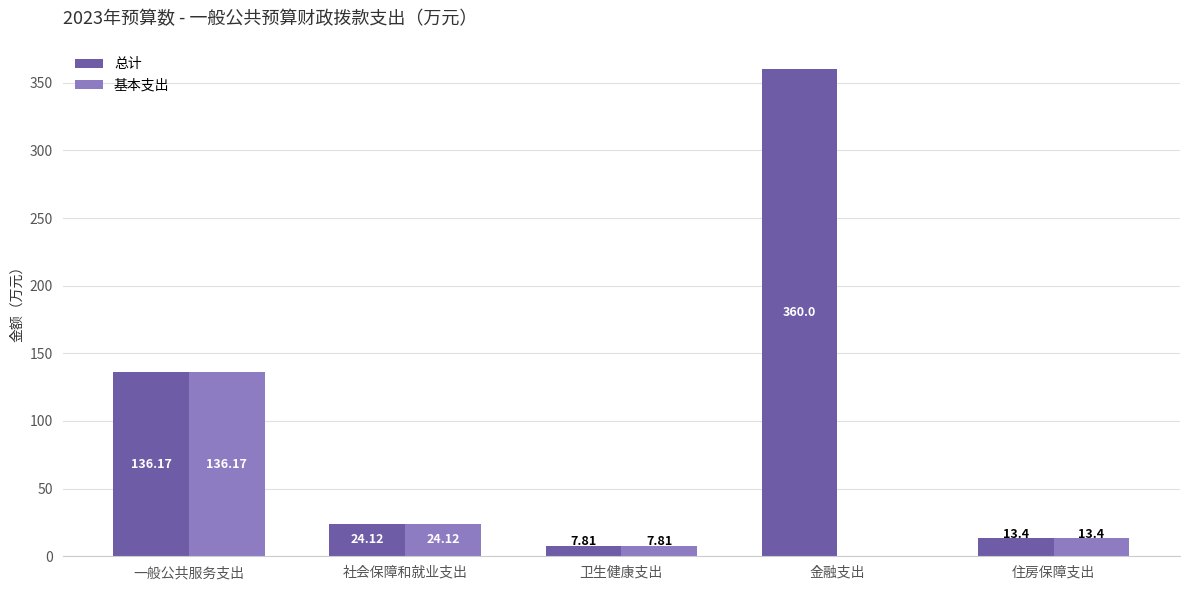

Is the value of 基本支出 at 社会保障和就业支出 greater than the value of 总计 at 一般公共服务支出?

No